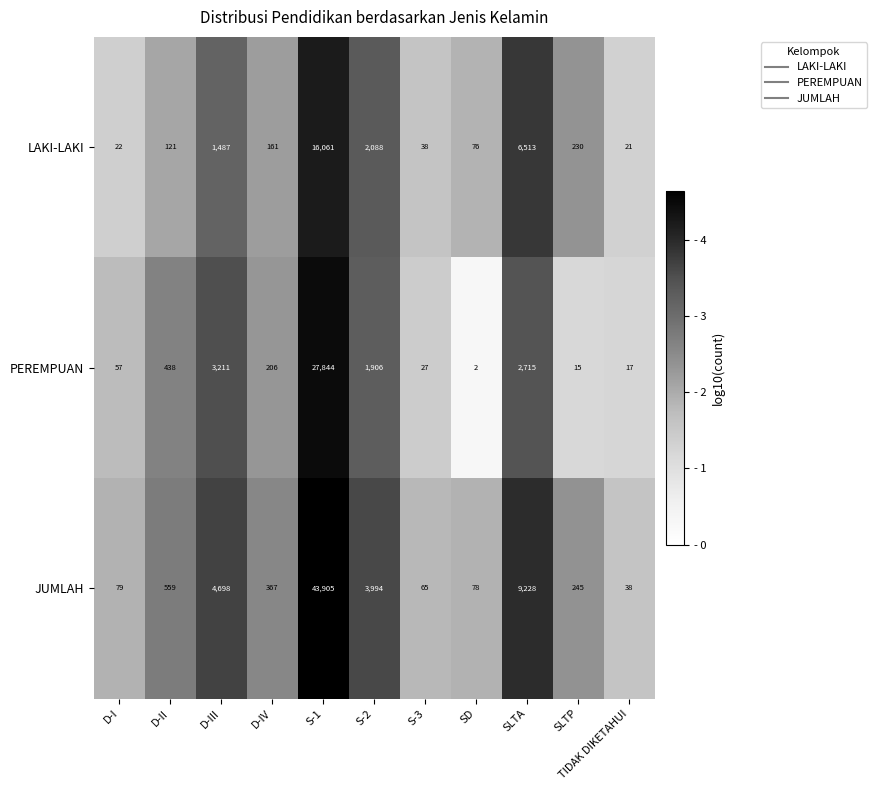

At which label does LAKI-LAKI first exceed 161?

D-III